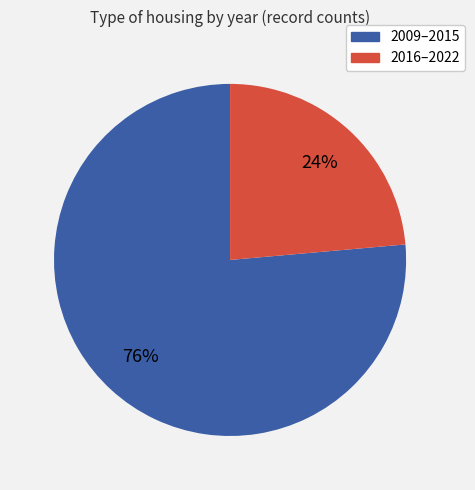

Is there any slice that represents more than half of the pie?

Yes